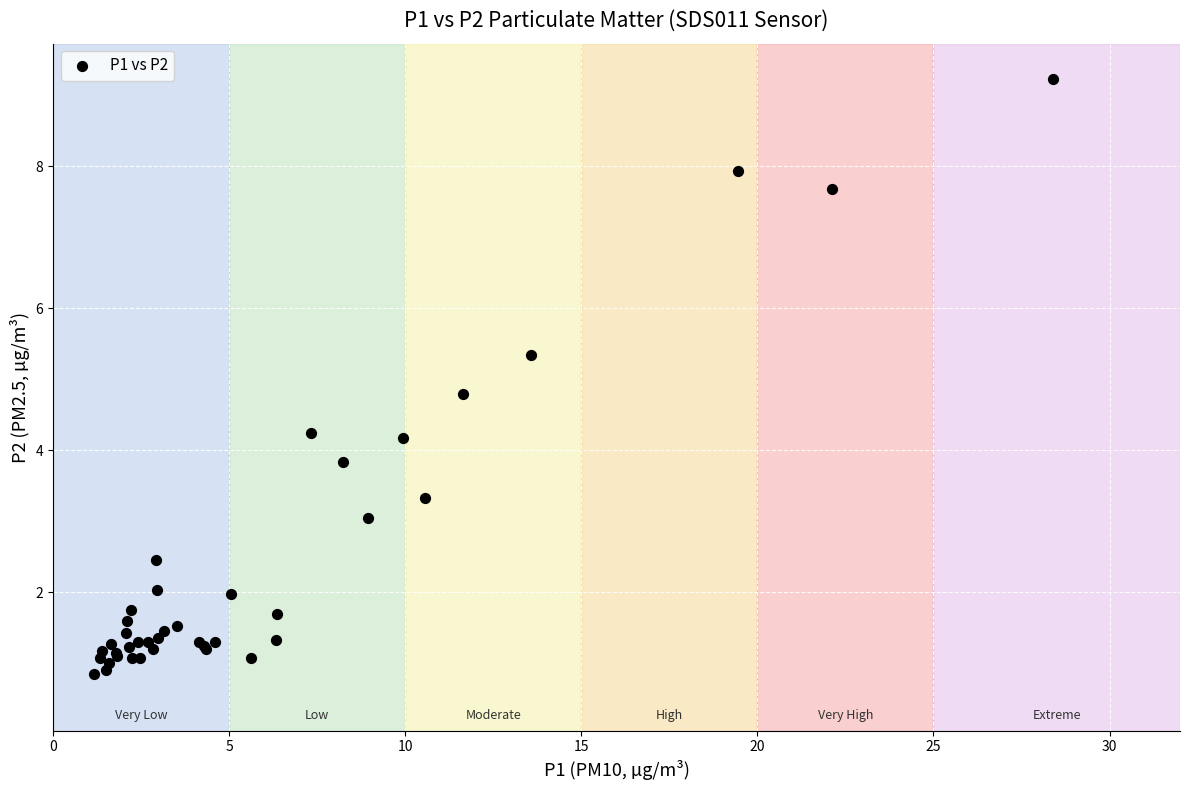

What Y value in the scatter plot is closest to 5?

4.8